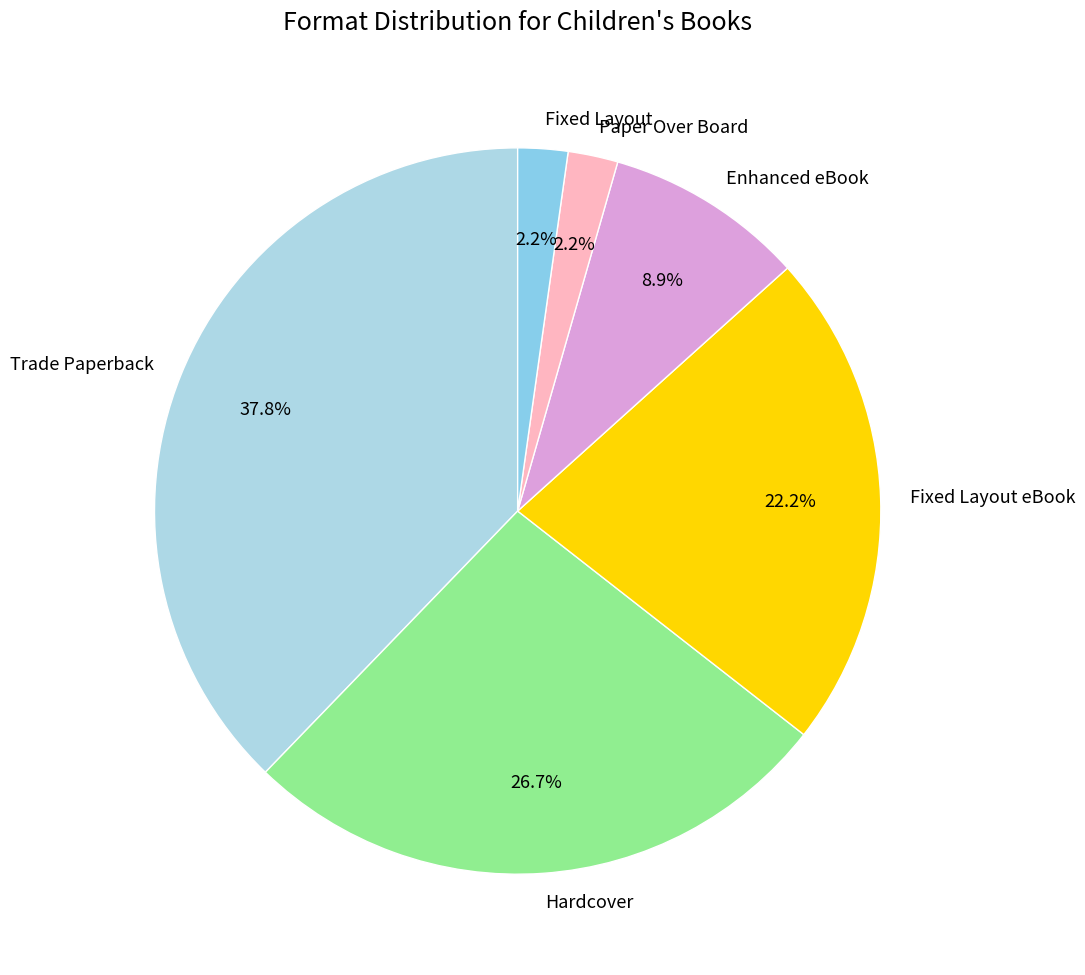

To the nearest percent, what portion does Hardcover represent?

27%